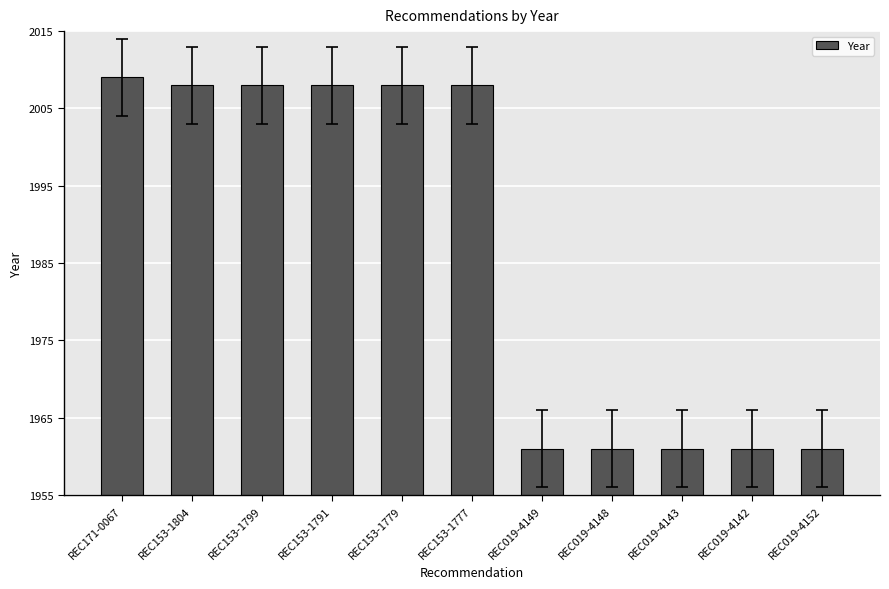

Does the chart contain stacked bars?

No